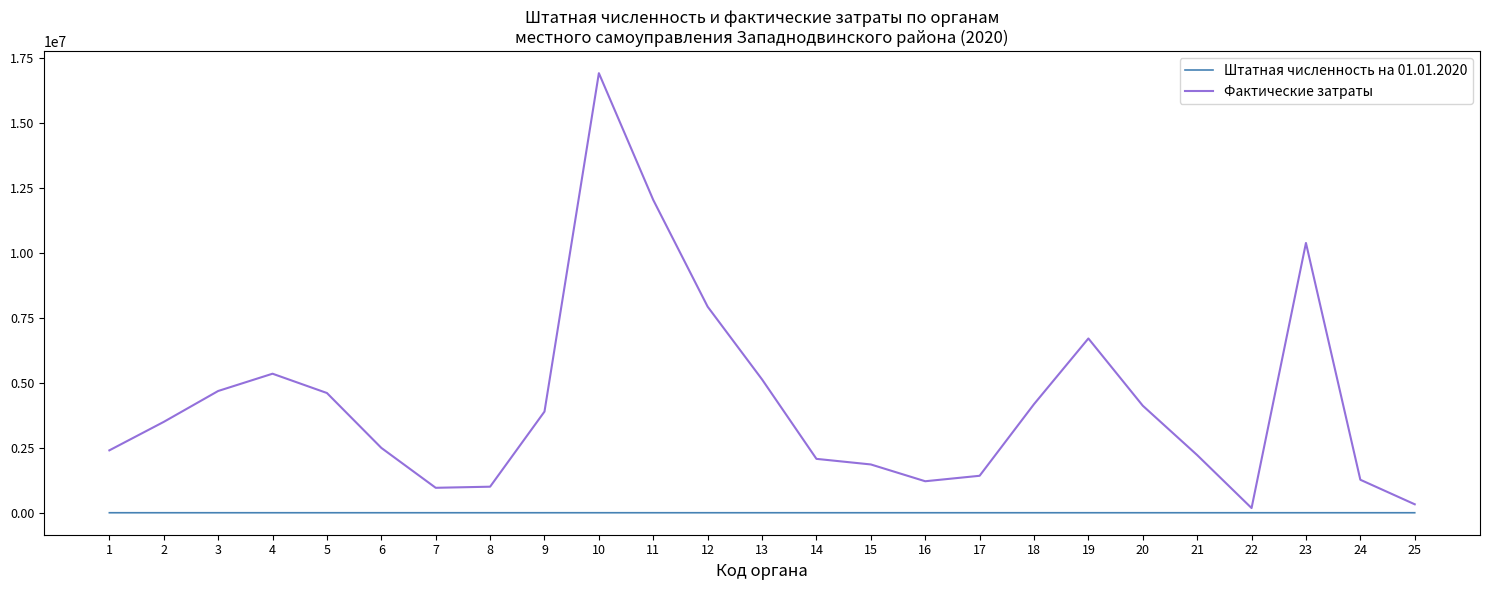

Is the value of Фактические затраты at 19 greater than the value of Штатная численность на 01.01.2020 at 9?

Yes